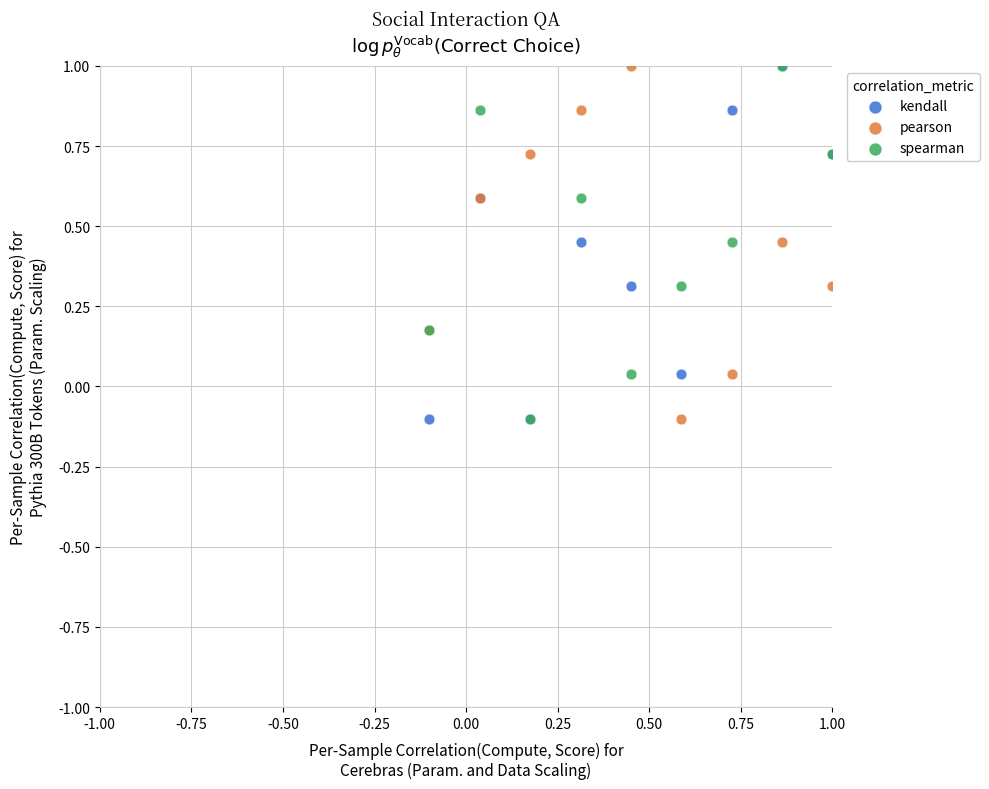

What are all the series names shown in the legend?

kendall, pearson, spearman